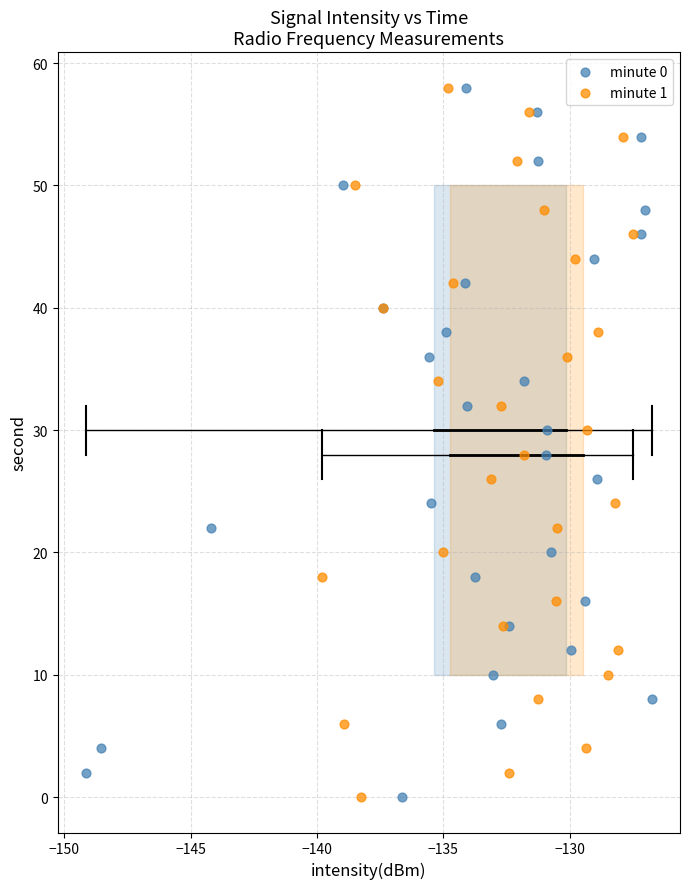

What are all the series names shown in the legend?

minute 0, minute 1